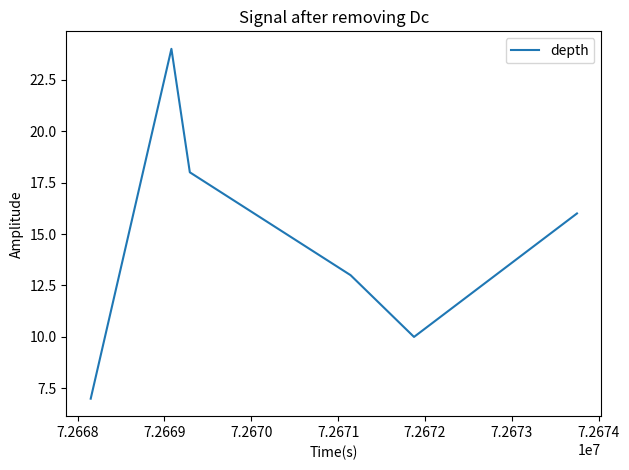

What is the average value?

15